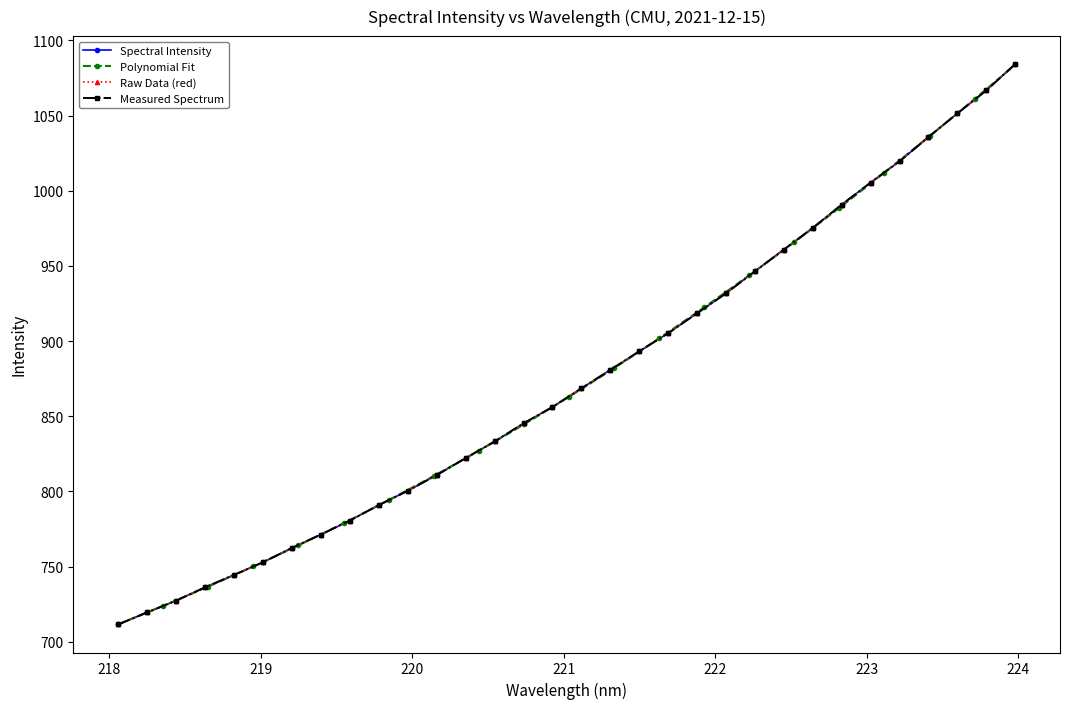

What is the approximate value at 222.8355?

990.8